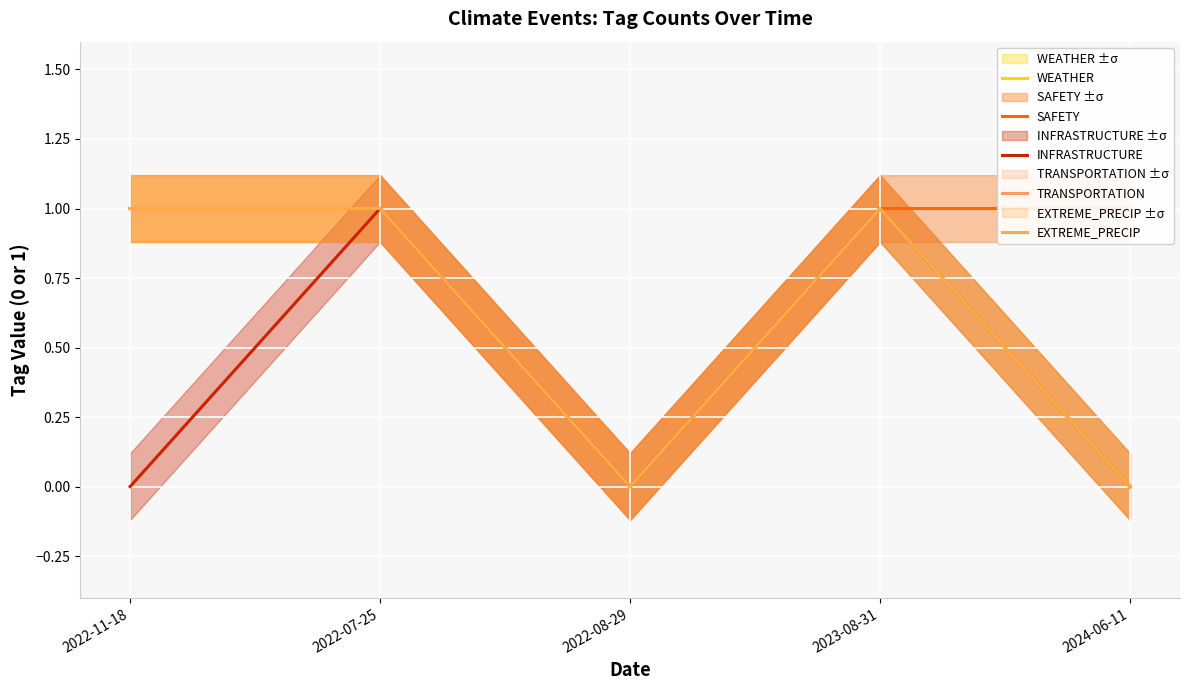

What is the sum of the TRANSPORTATION values at 2022-08-29 and 2022-11-18?

1